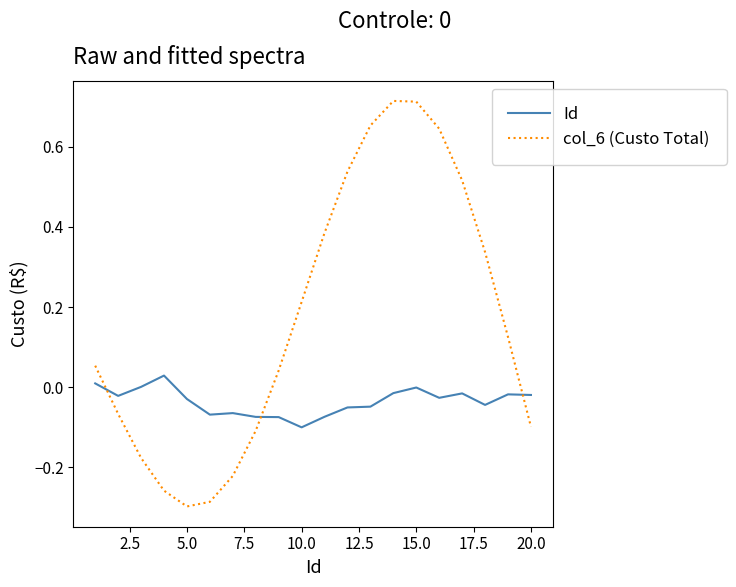

List the series in order of their overall mean, lowest first.

Id, col_6 (Custo Total)